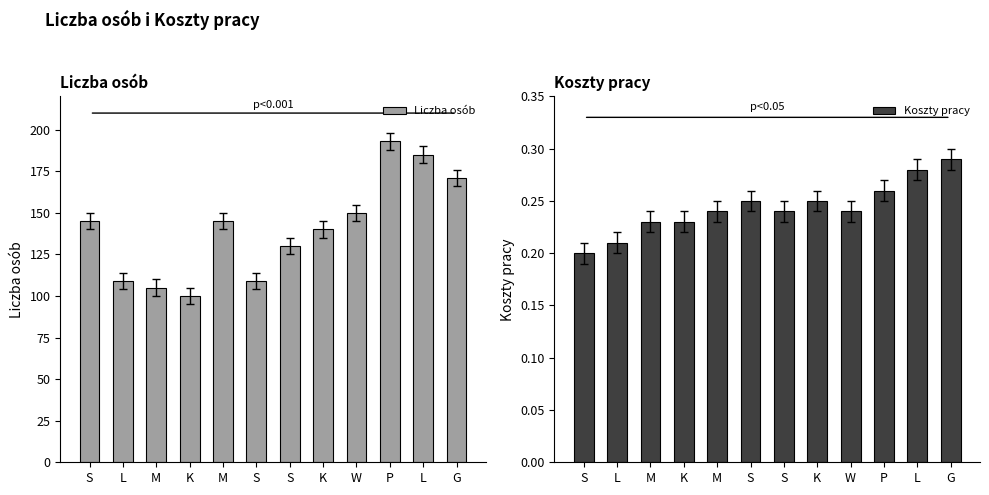

What are all the series names shown in the legend?

Liczba osób, Koszty pracy